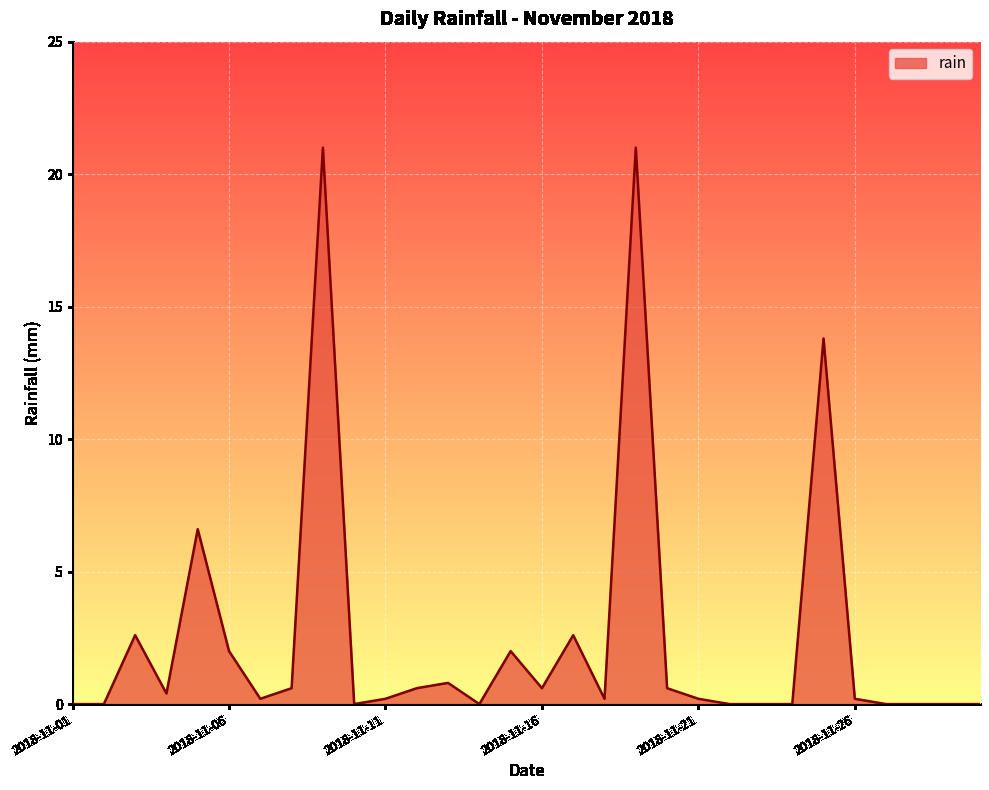

How many lines are shown in the chart?

1